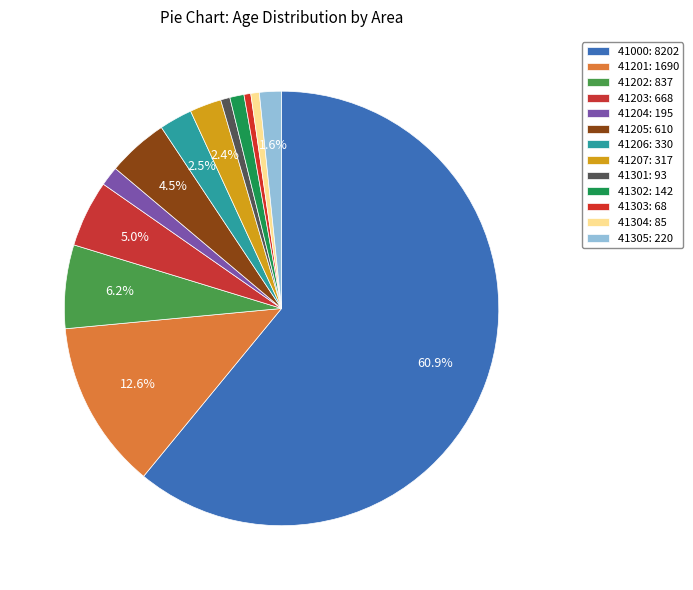

What is the smallest slice in the pie chart?

41303